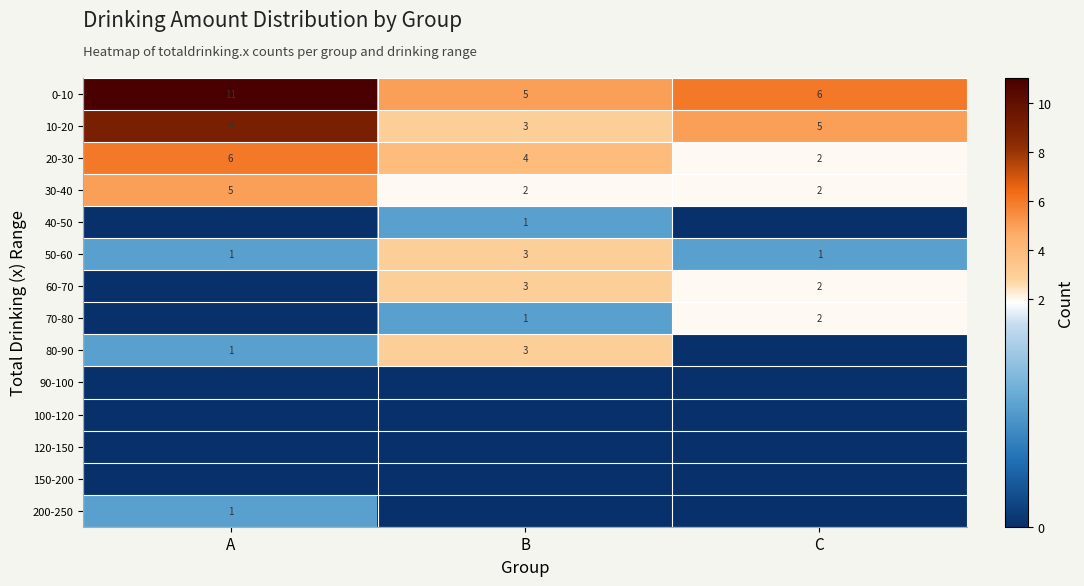

The value of 80-90 at B is 3. True or false?

True